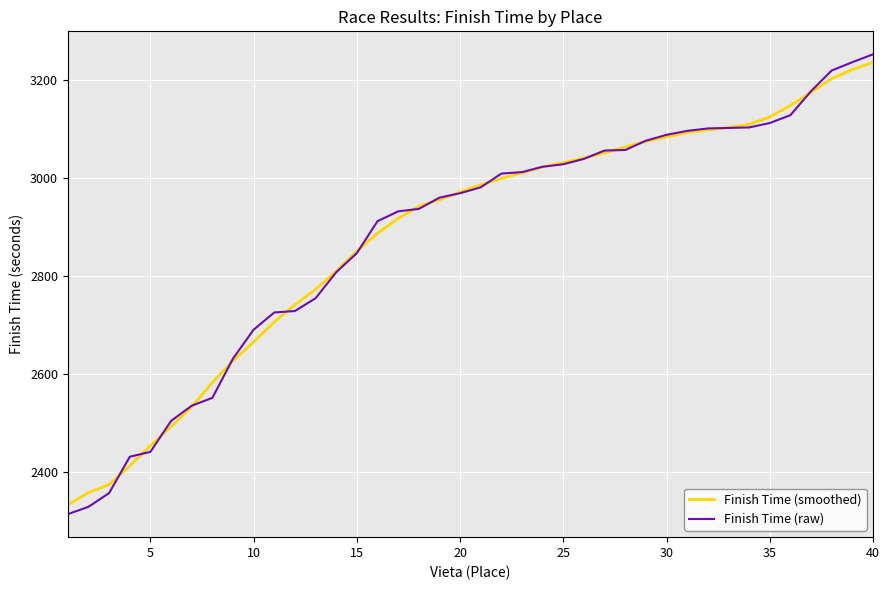

What is the minimum value shown in the chart?

2315.0